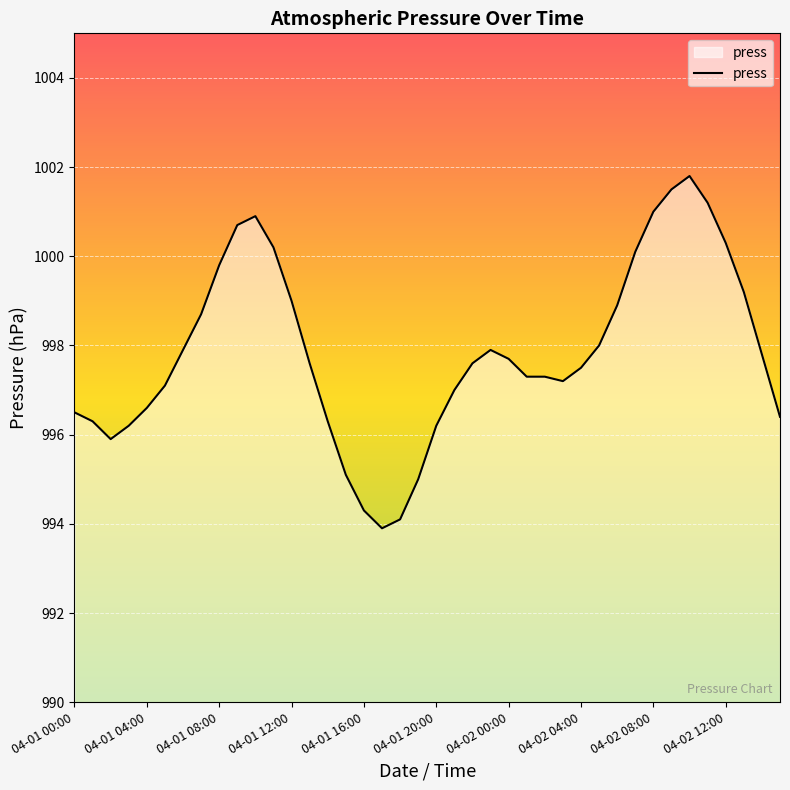

What is the difference between the maximum and minimum values?

7.9